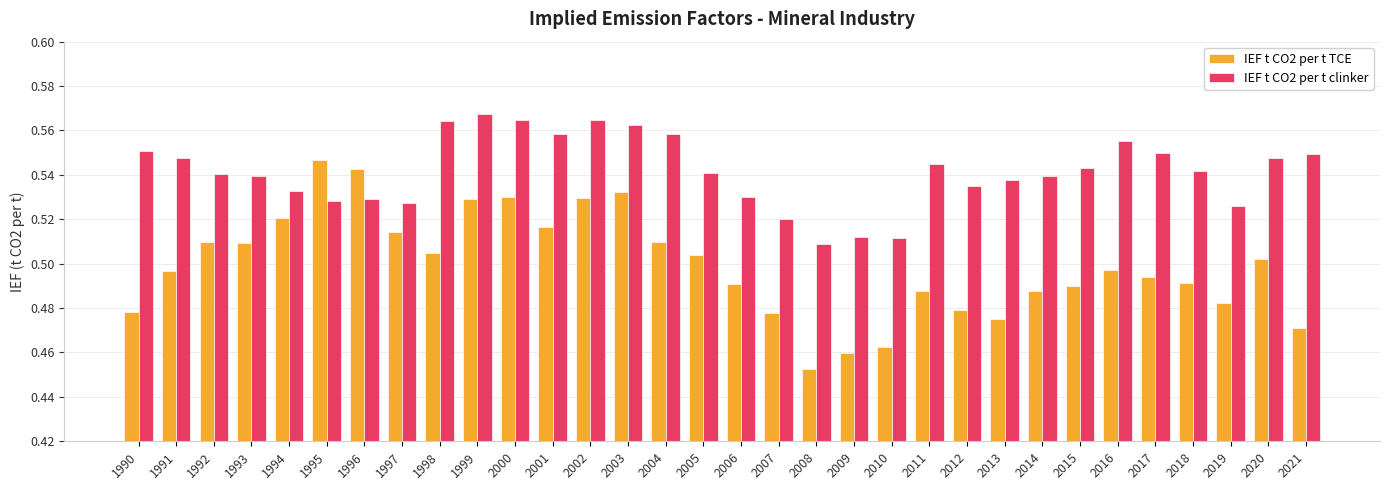

At which label does IEF t CO2 per t TCE reach its minimum?

2008